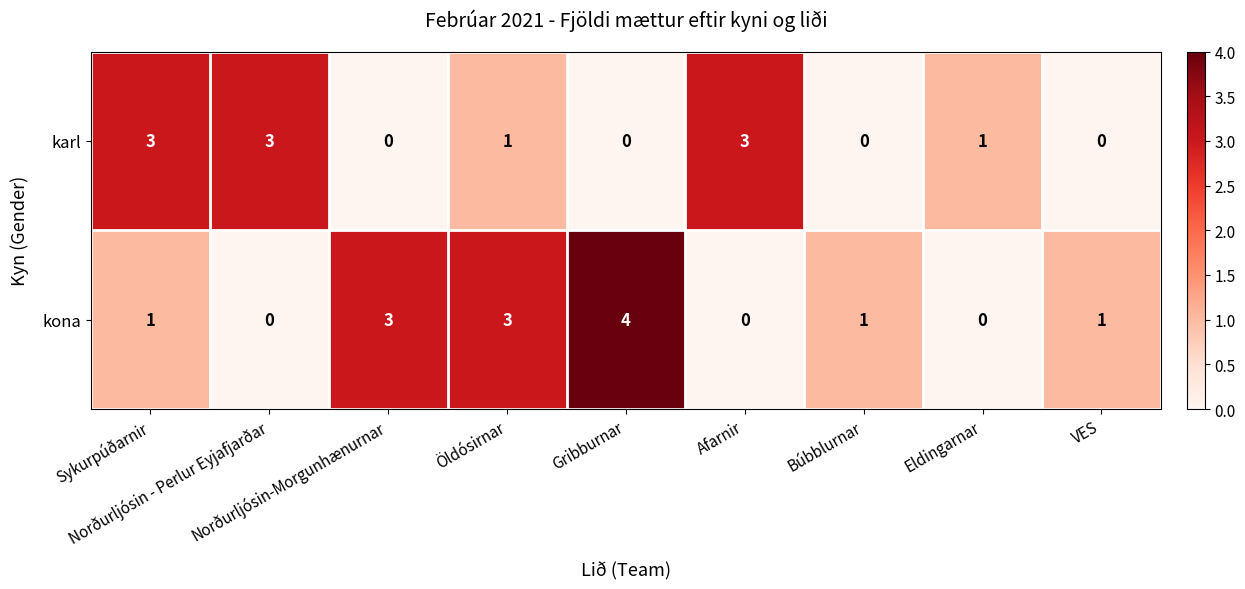

What is the sum of all karl values?

11